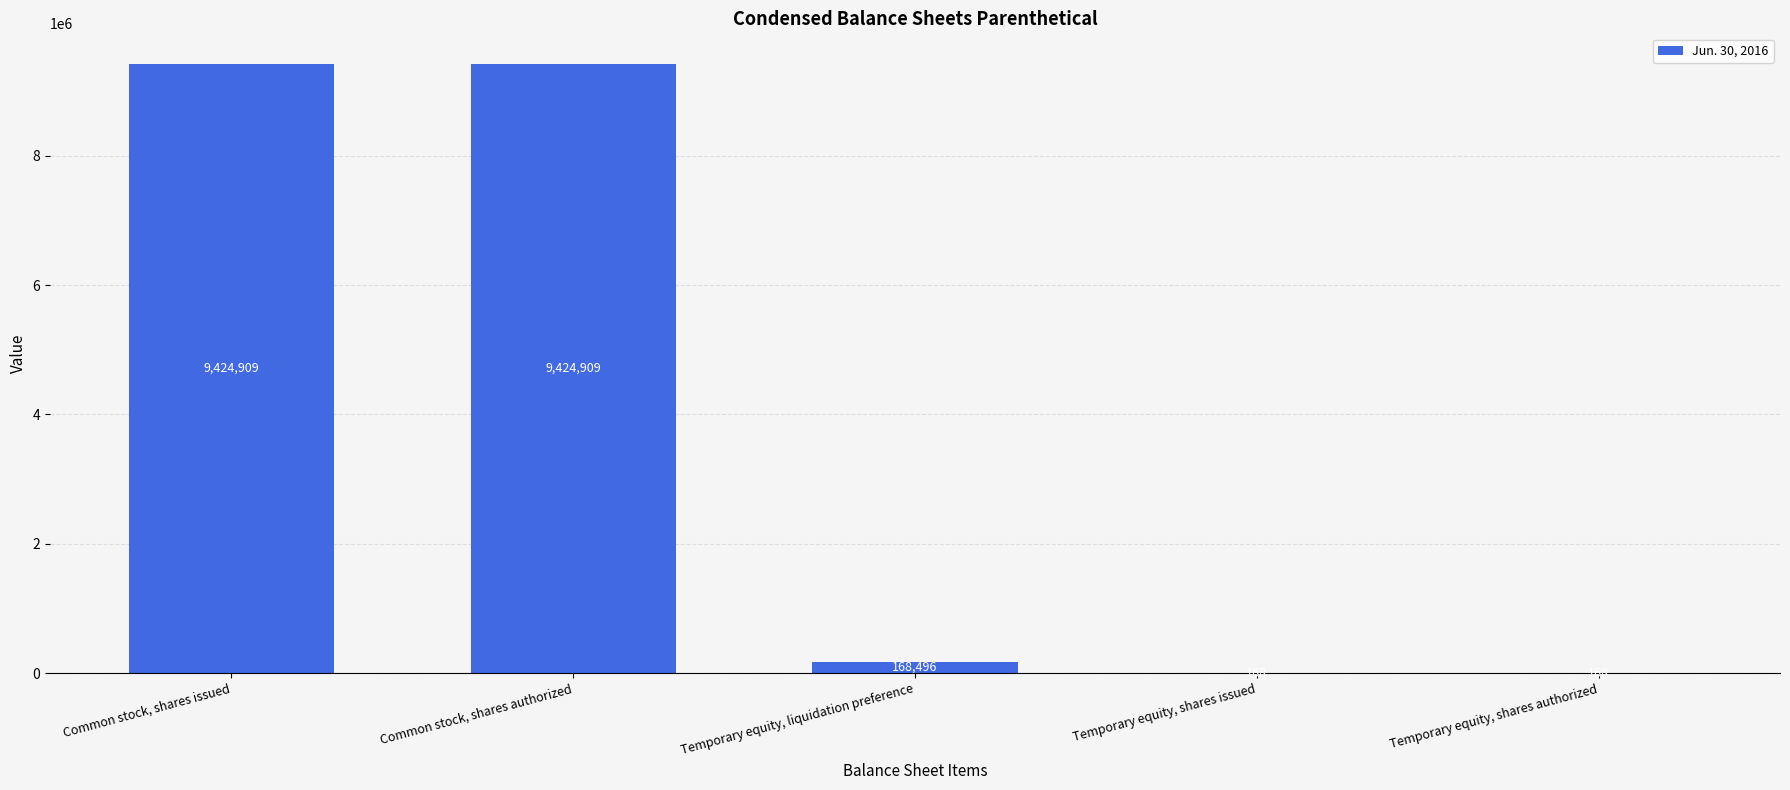

True or false: the data shows 16238476 at Common stock, shares issued.

False